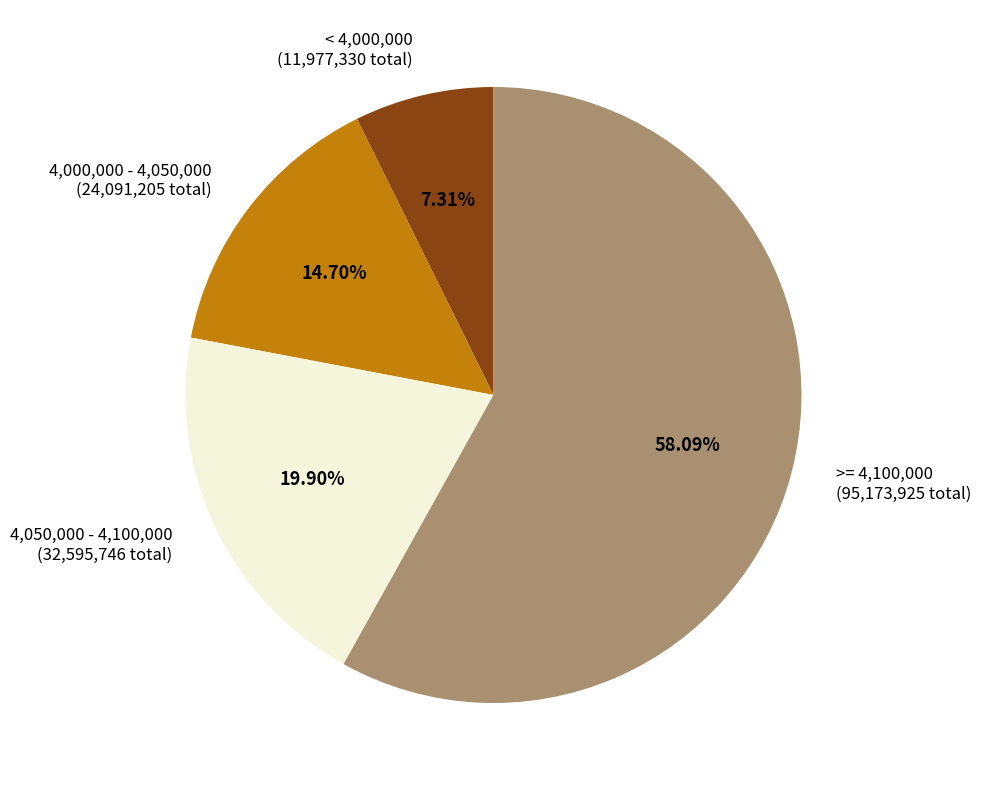

Which has a higher value, >= 4,100,000 (95,173,925 total) or < 4,000,000 (11,977,330 total)?

>= 4,100,000 (95,173,925 total)